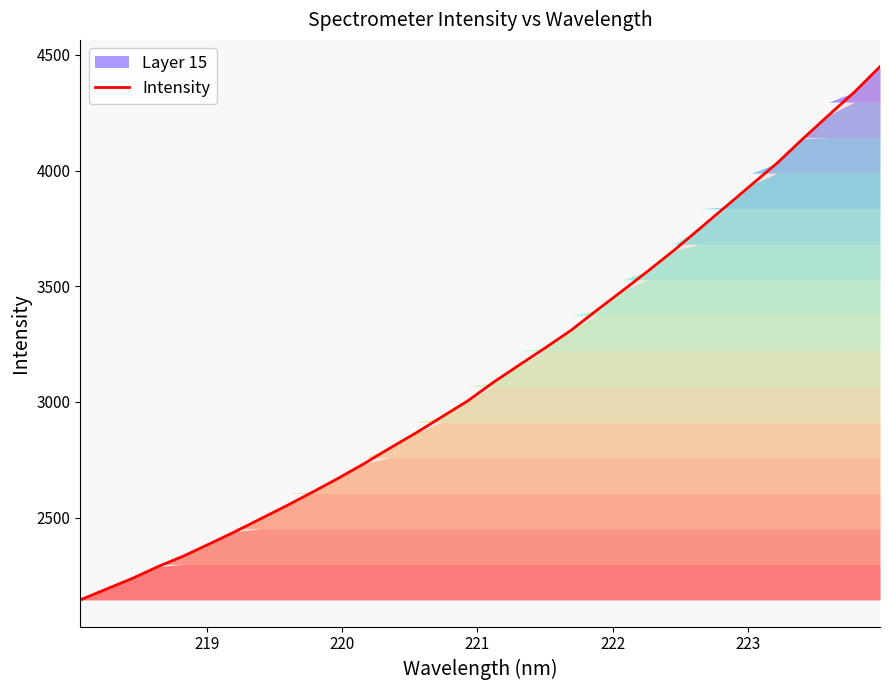

What is the sum of all values?

100294.2